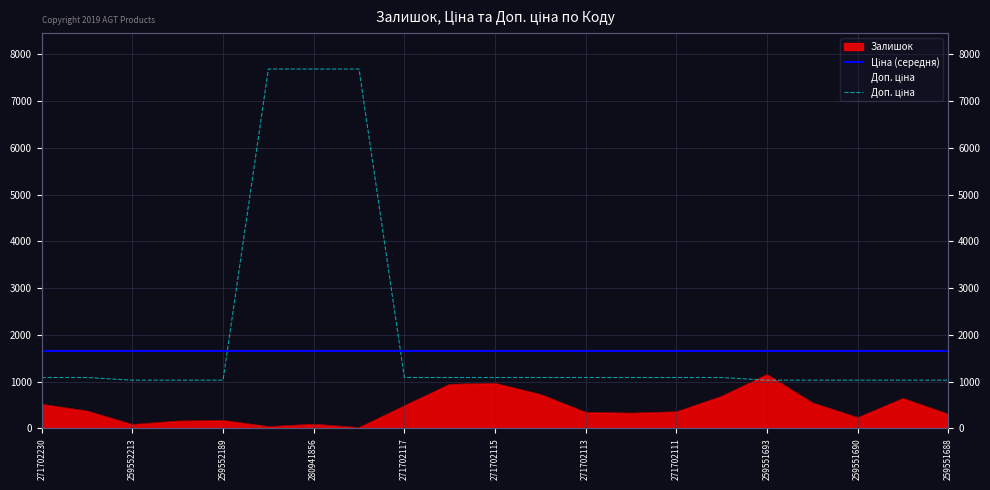

What is the difference between the Доп. ціна values at 17 and 271702115?

6656.6